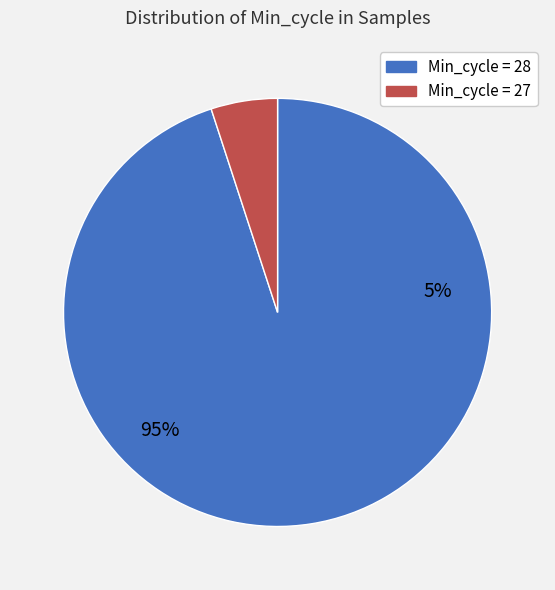

The 27 slice represents 1% of the pie. True or false?

False